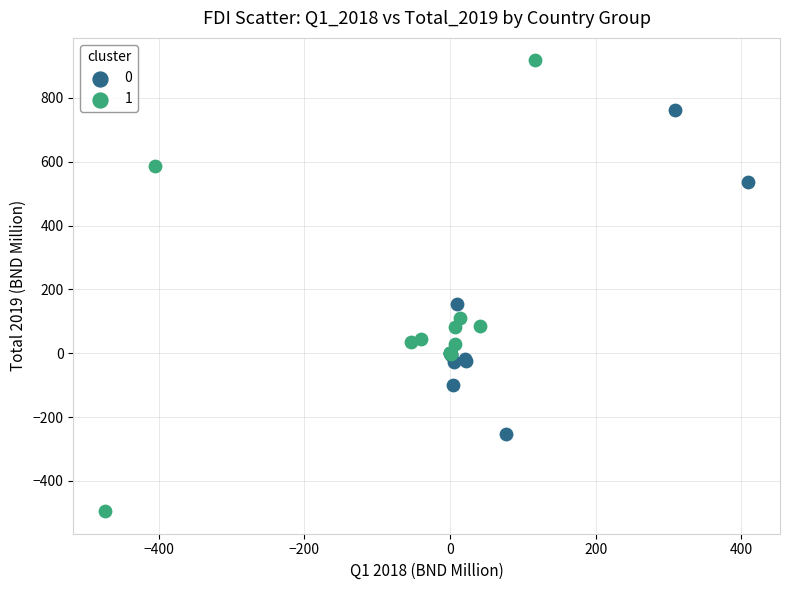

Which series reaches the minimum Y coordinate?

1